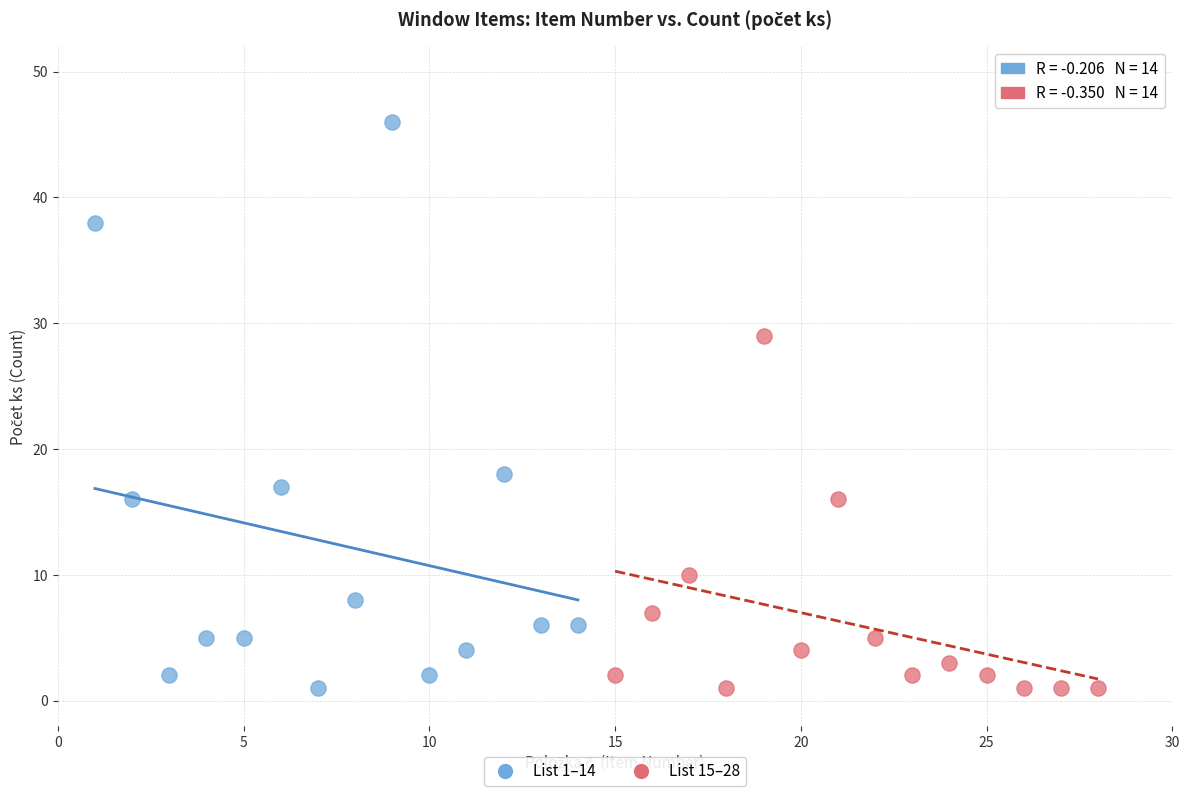

Which series has the widest spread of Y values?

List 1–14